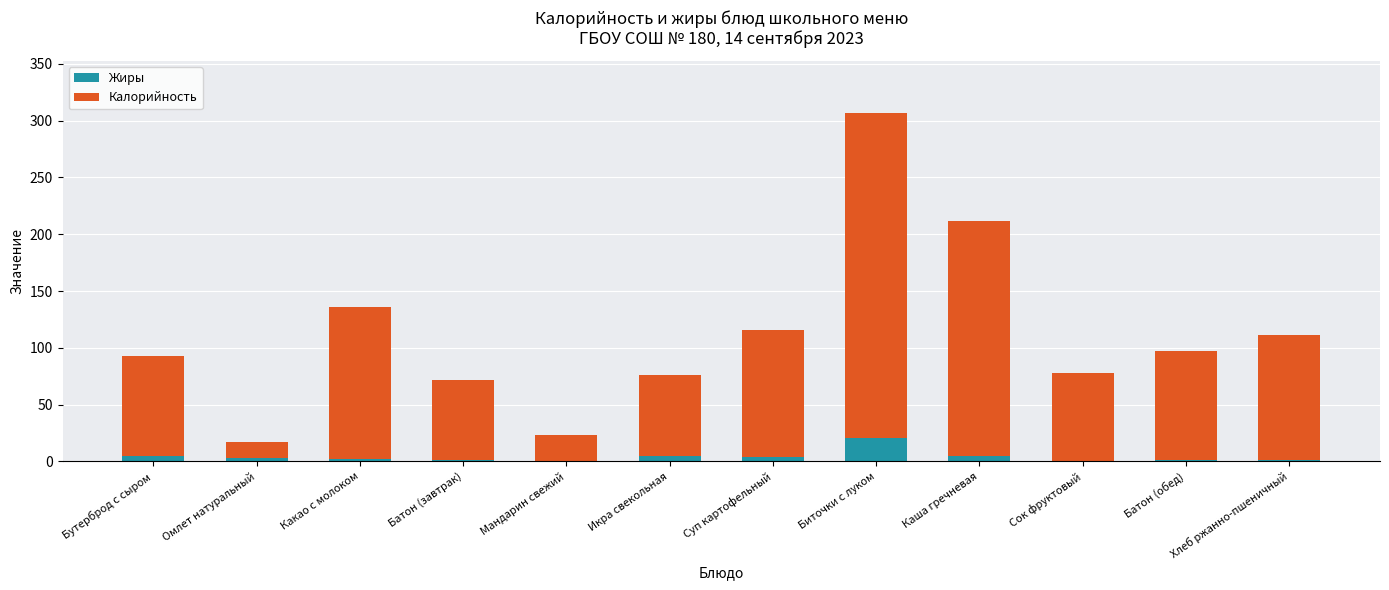

What is the sum of all Жиры values?

47.3